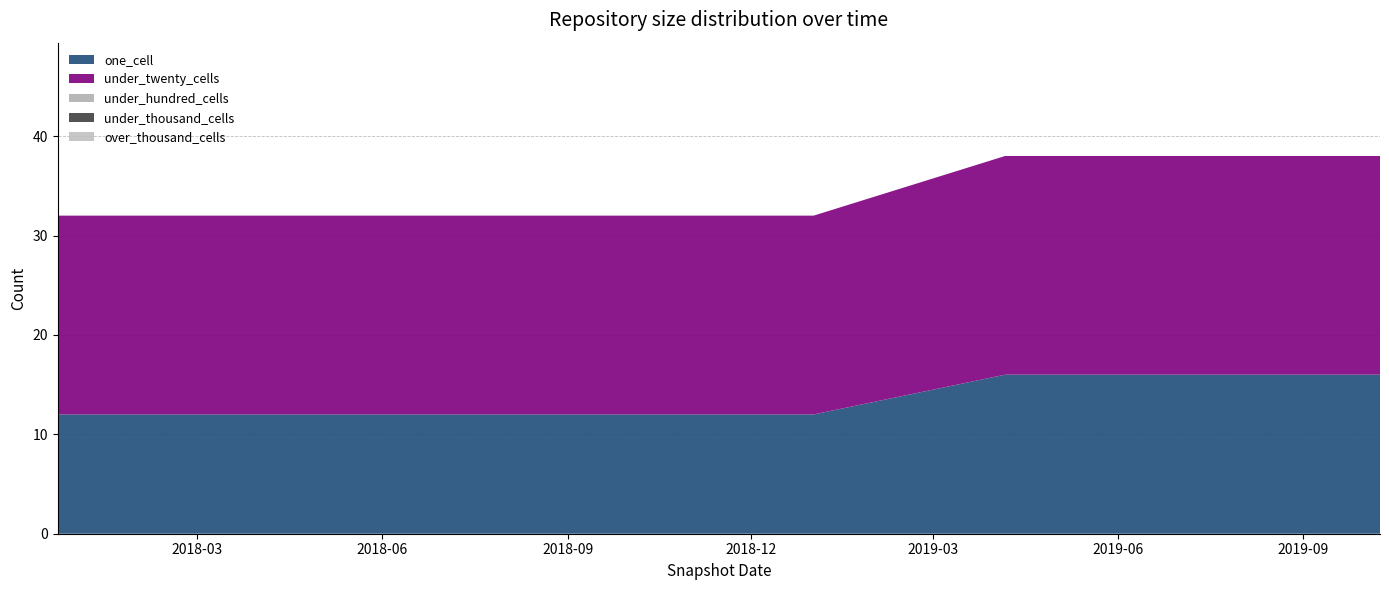

Reading left to right, transcribe all the data shown in this chart.

one_cell: 12	12	12	12	12	16	16	16
under_twenty_cells: 20	20	20	20	20	22	22	22
under_hundred_cells: 0	0	0	0	0	0	0	0
under_thousand_cells: 0	0	0	0	0	0	0	0
over_thousand_cells: 0	0	0	0	0	0	0	0